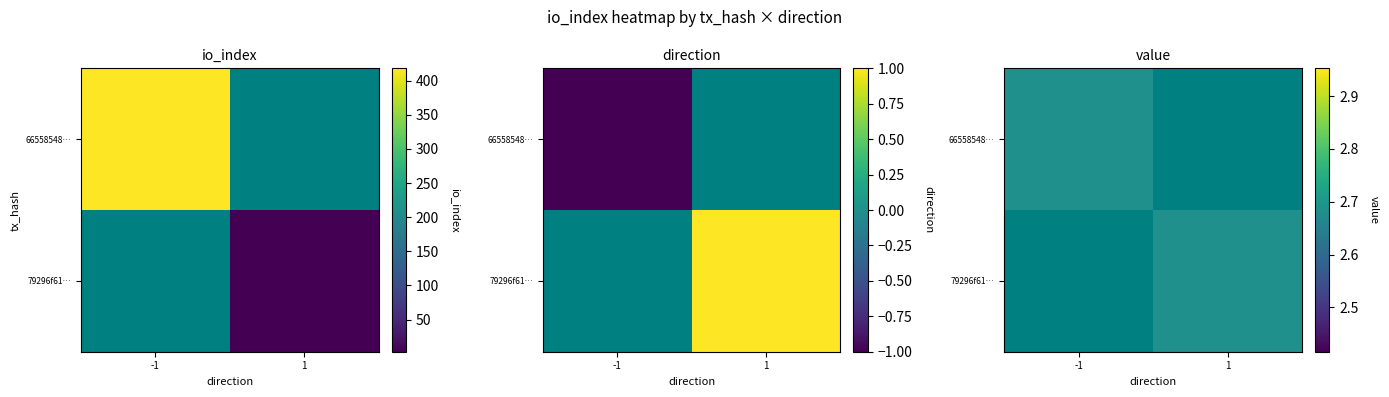

What is the total value across all series at io_index?

421